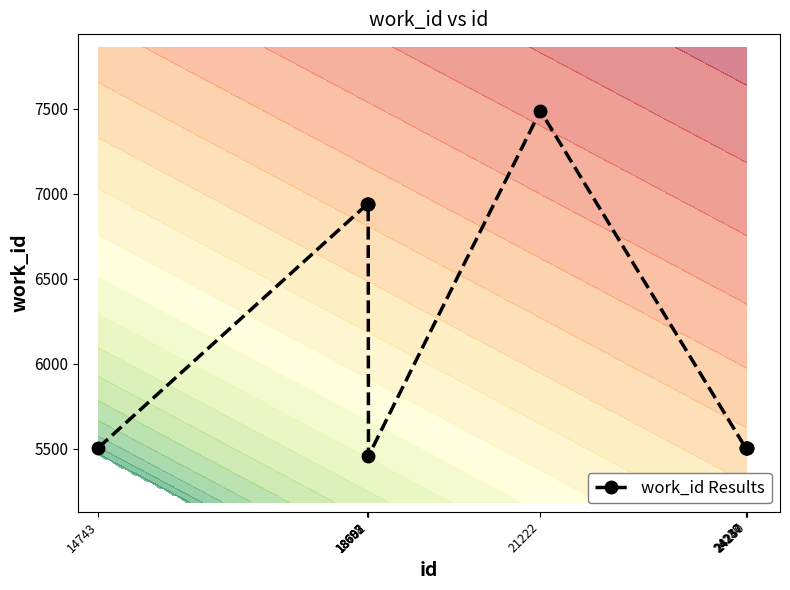

Reading left to right, transcribe all the data shown in this chart.

5507	6939	6939	6939	5458	7487	5507	5507	5507	5507